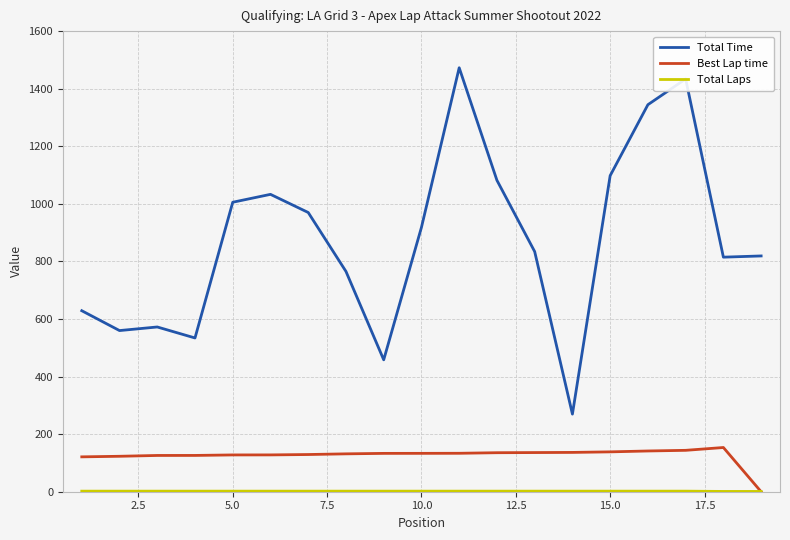

What is the greatest value displayed?

1472.7